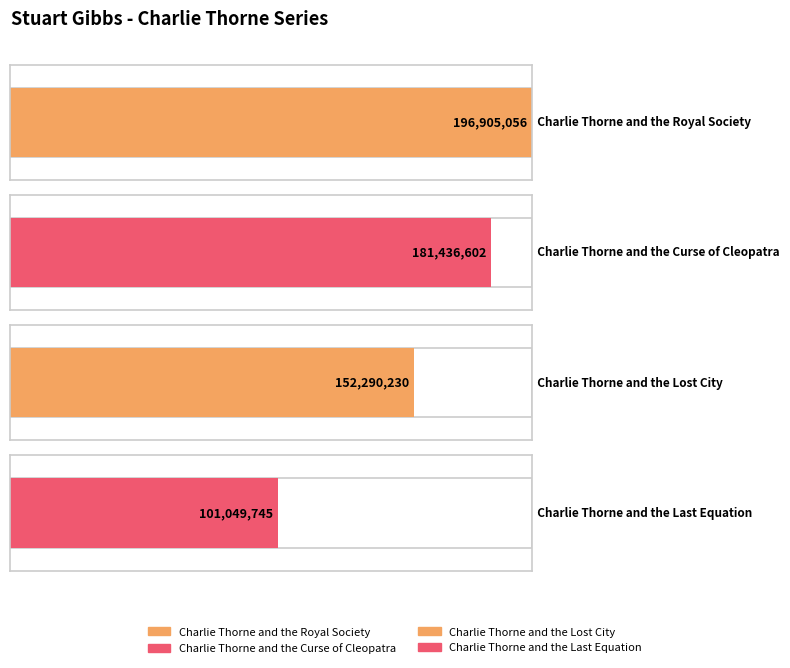

List the labels in order of value, largest first.

Charlie Thorne and the Royal Society, Charlie Thorne and the Curse of Cleopatra, Charlie Thorne and the Lost City, Charlie Thorne and the Last Equation